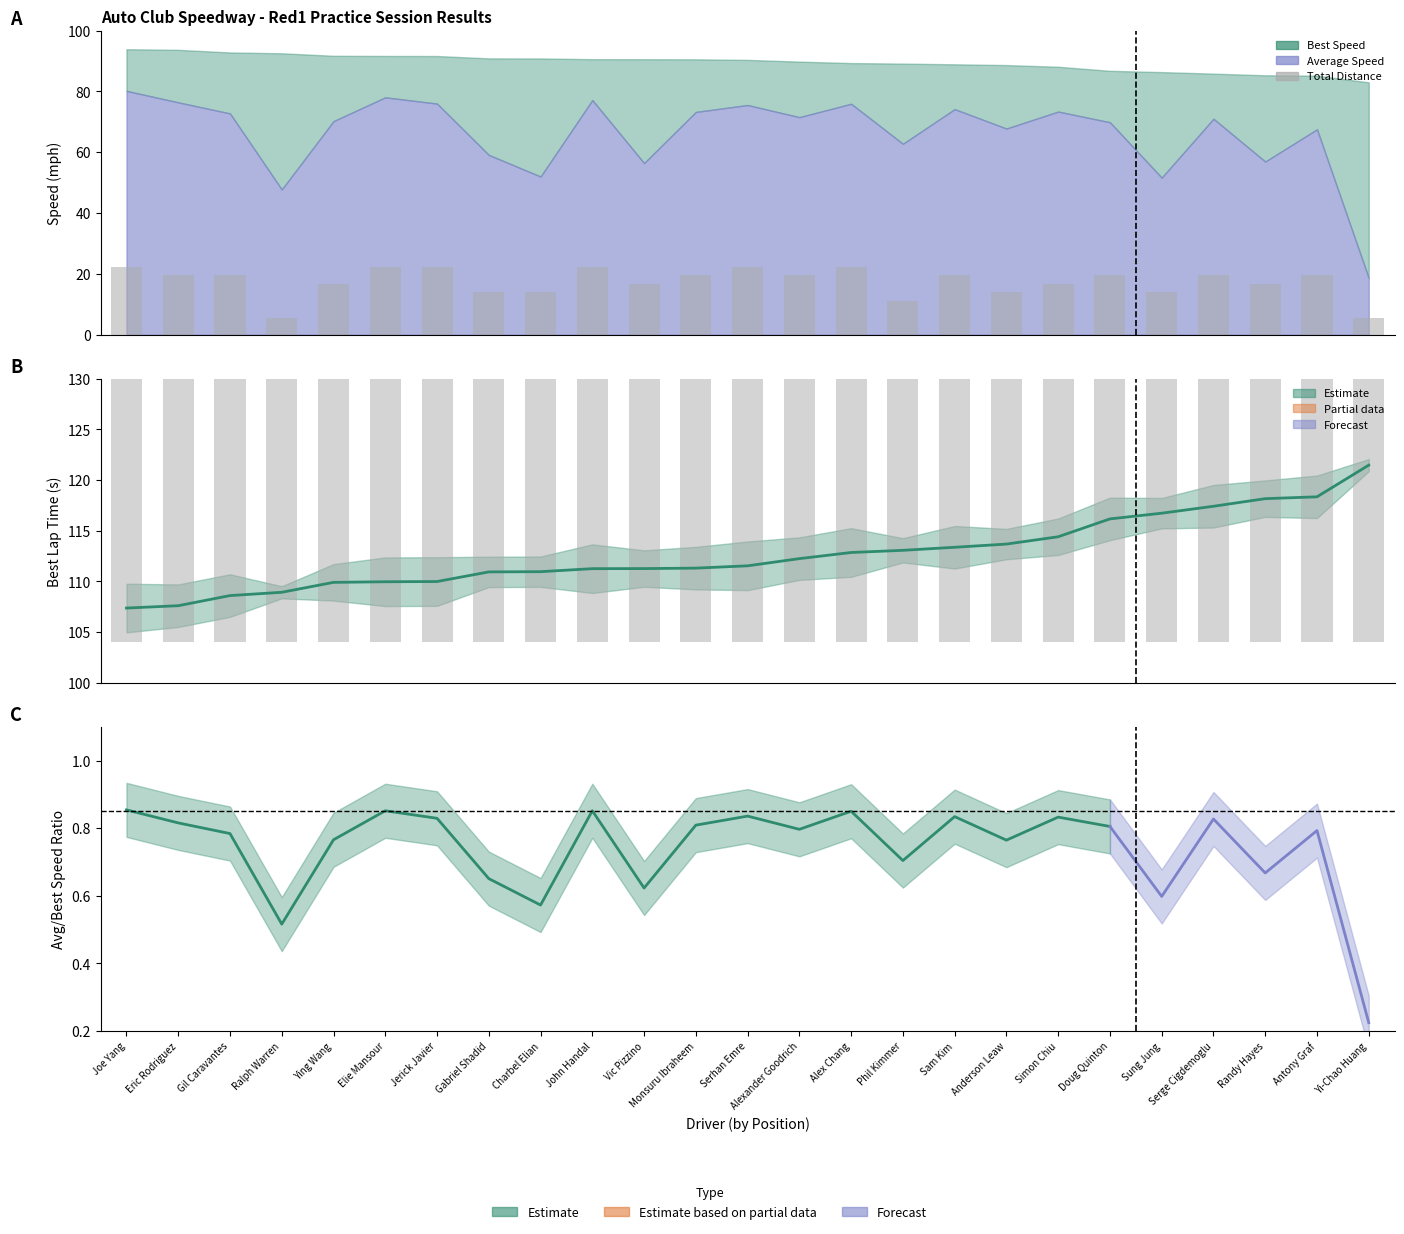

What is the difference between the maximum and minimum values in the Best Lap time series?

14.1